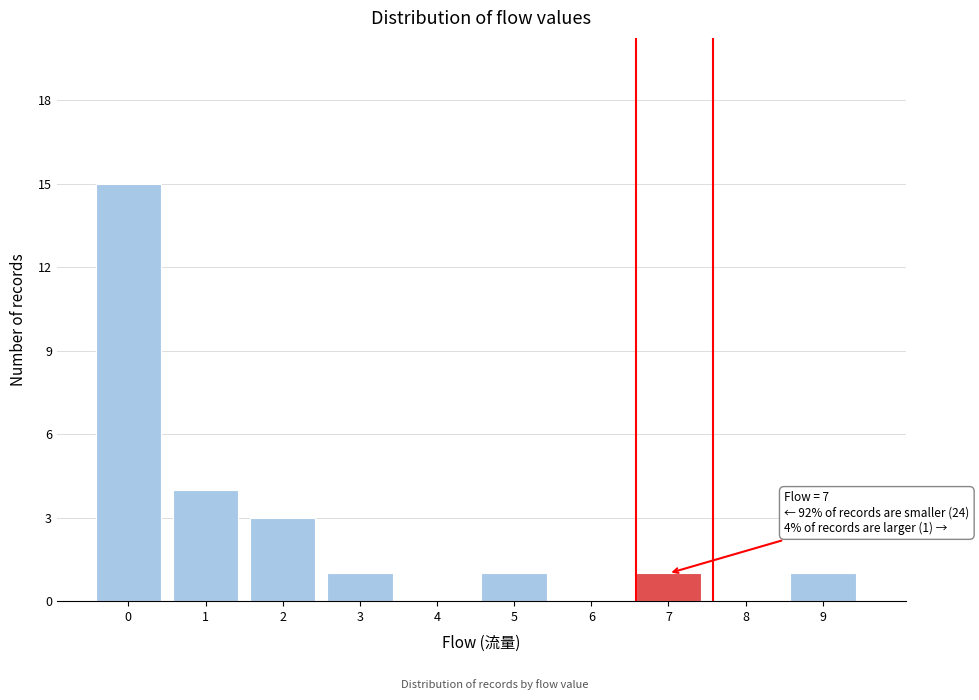

Reading left to right, what are all the values shown in this chart?

0=15	1=4	2=3	3=1	4=0	5=1	6=0	7=1	8=0	9=1